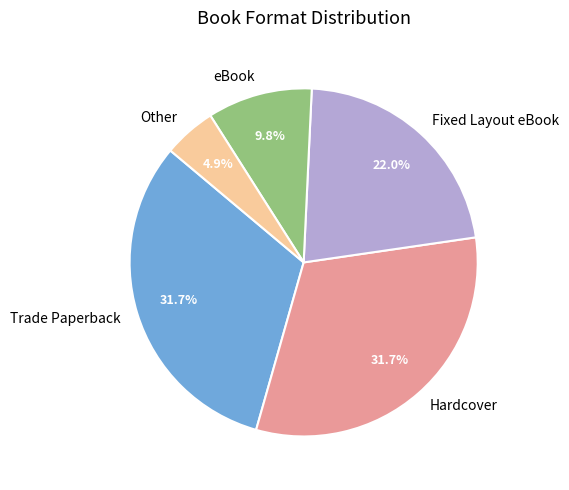

Which has a higher value, eBook or Trade Paperback?

Trade Paperback